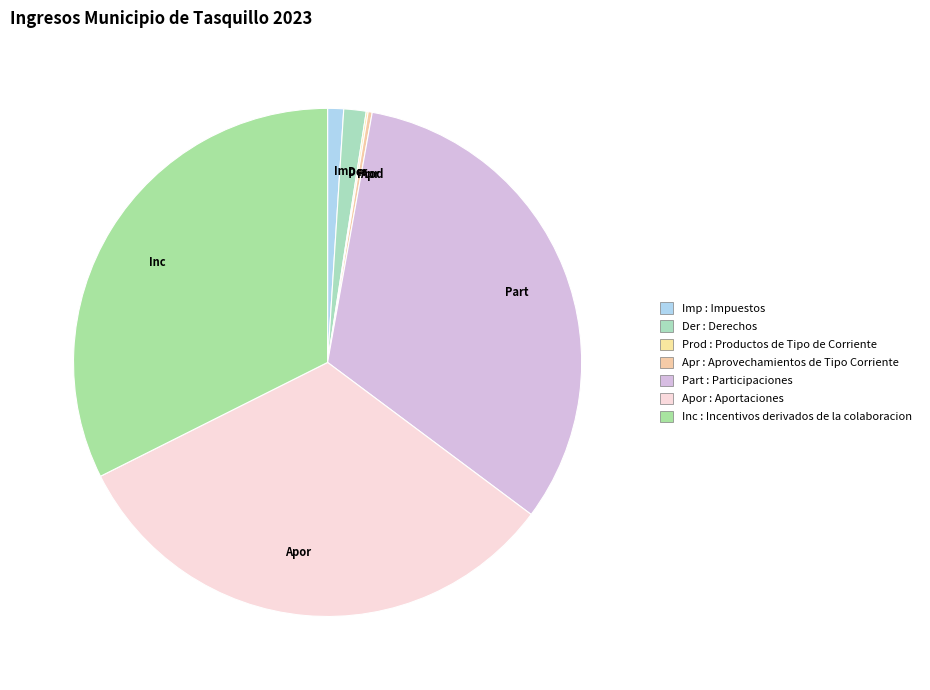

The Der slice represents 1% of the pie. True or false?

True